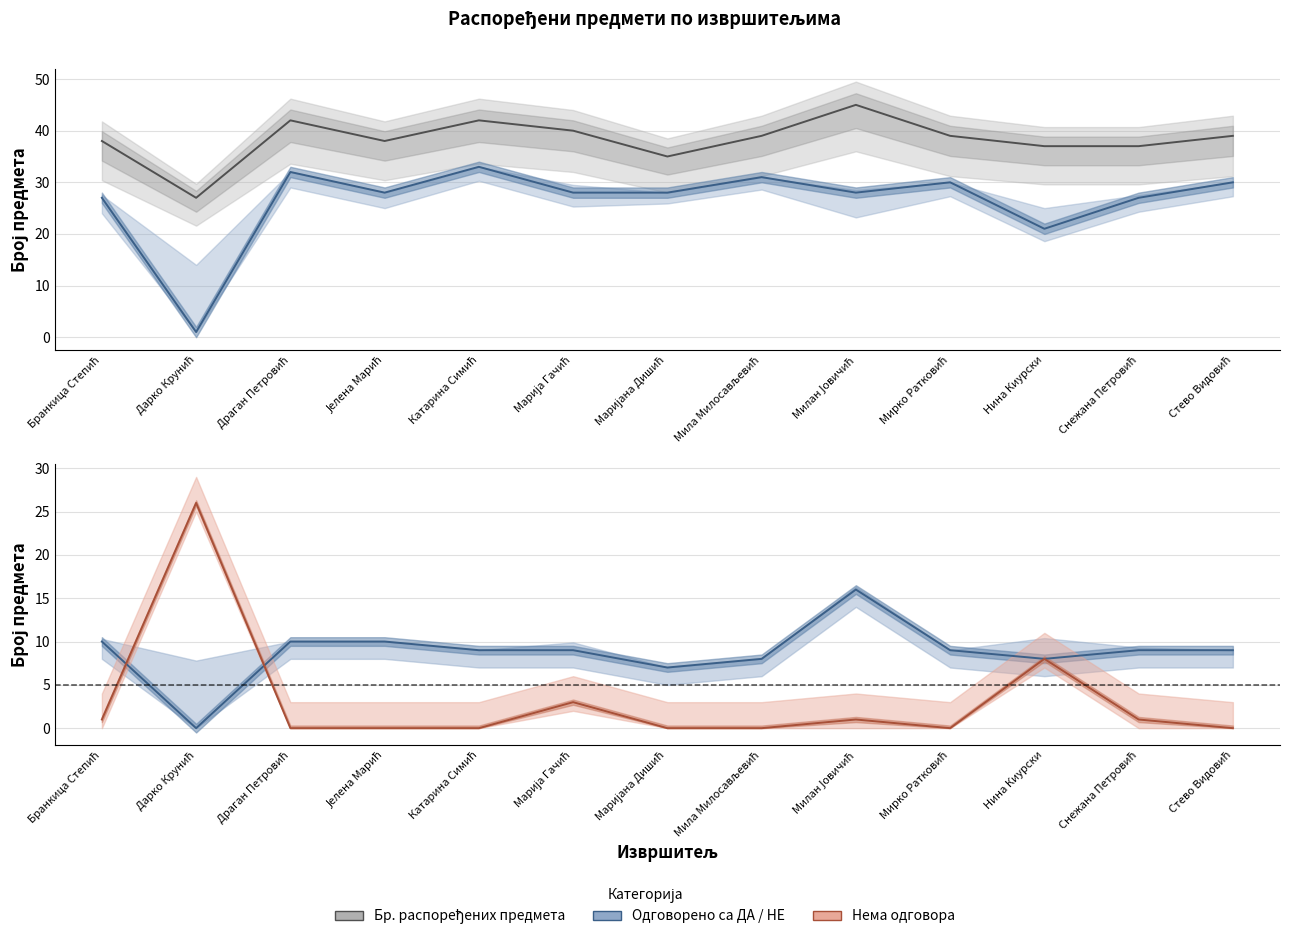

Where is the first local maximum for Бр. распоређених предмета?

Драган Петровић